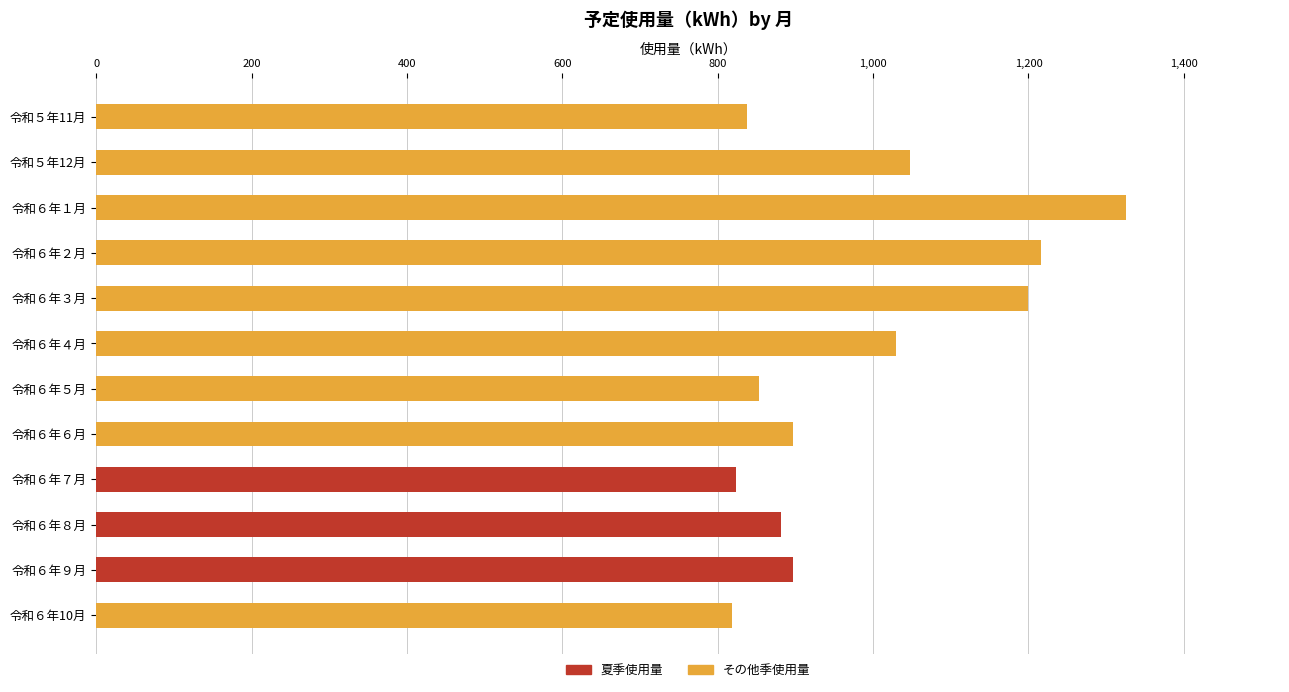

At which category is the sum across all series the highest?

令和６年１月